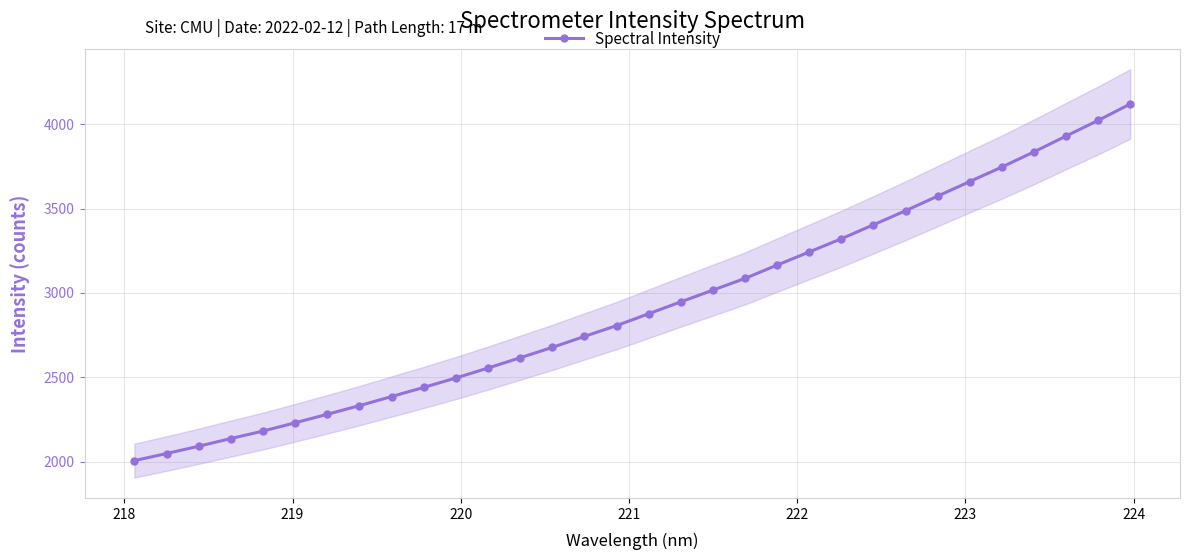

How many lines are shown in the chart?

1